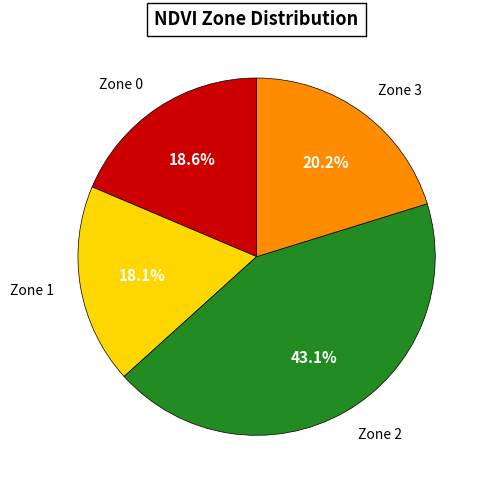

Does any single category account for the majority?

No